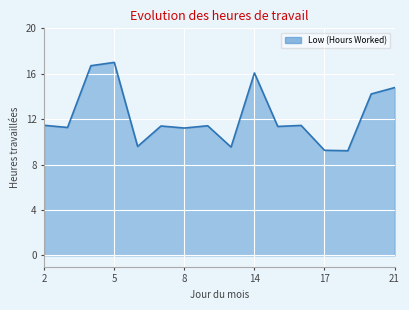

True or false: the data has more than 0 interior local peaks.

True